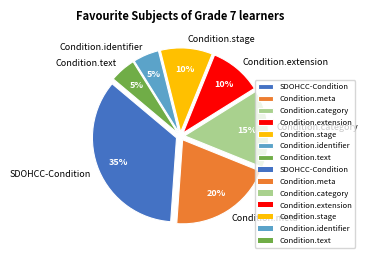

Does SDOHCC-Condition account for over 50% of the chart?

No